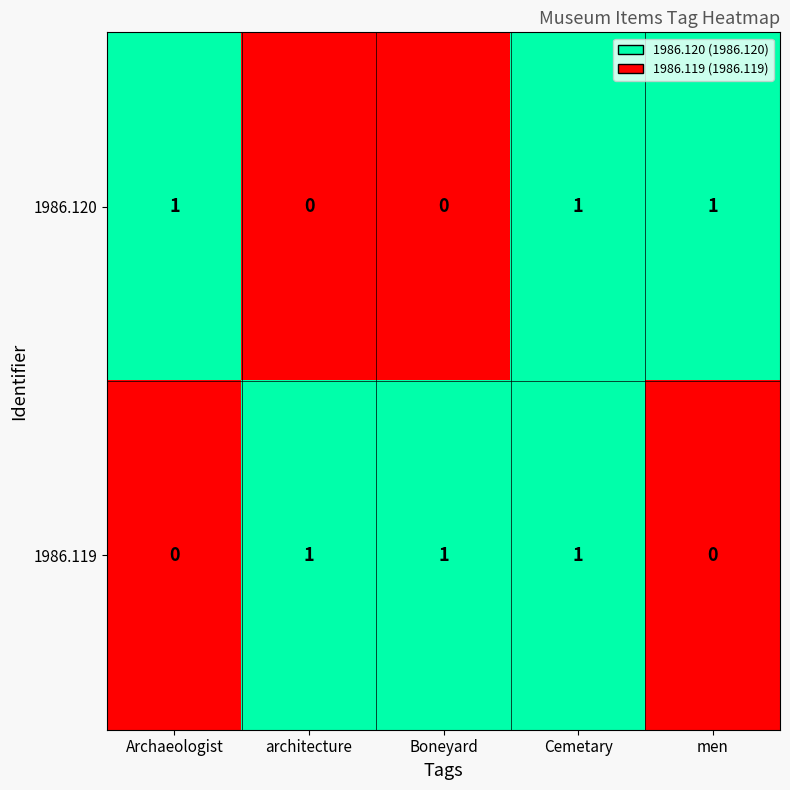

At how many categories does at least one series exceed 0?

5